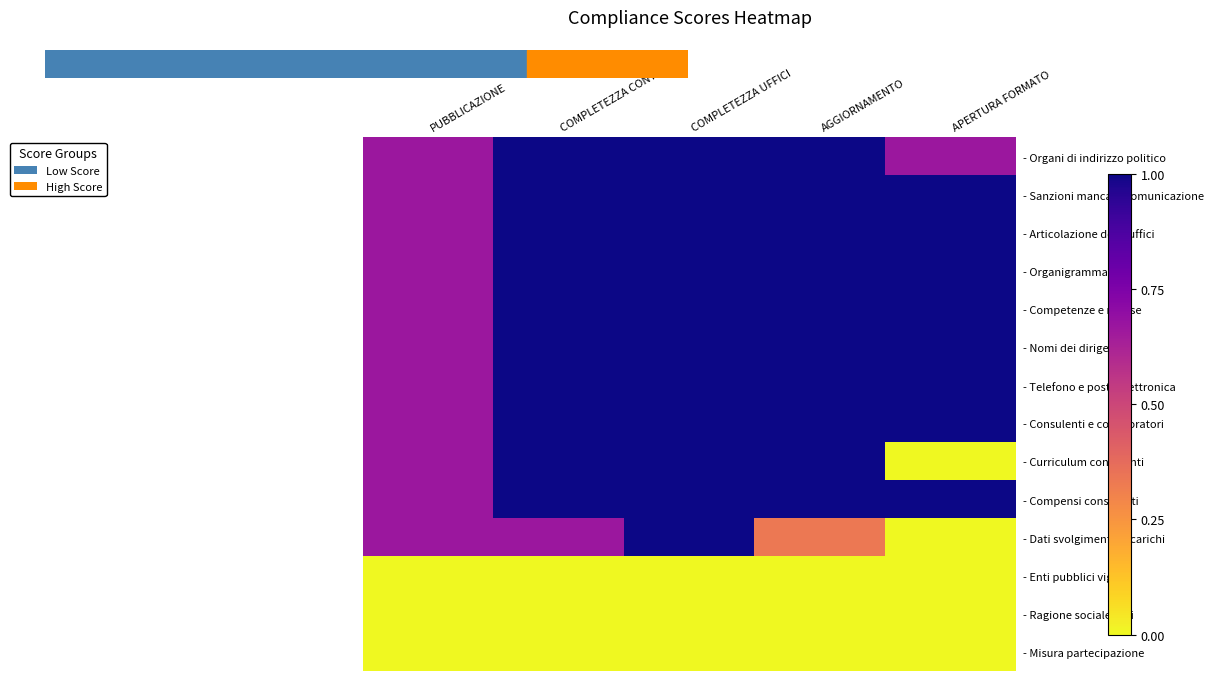

Between PUBBLICAZIONE and AGGIORNAMENTO, which series saw the biggest shift?

- Organi di indirizzo politico